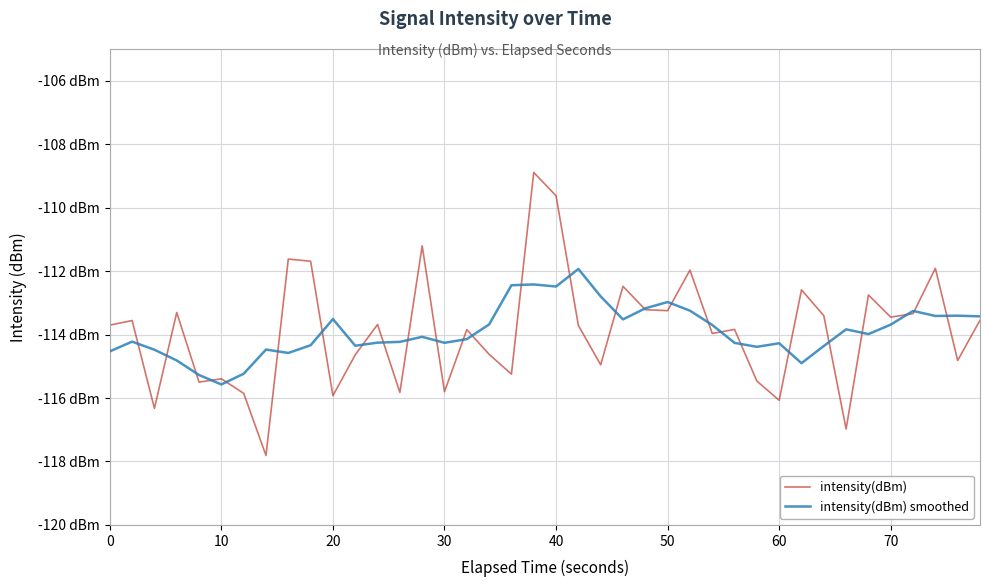

What is the minimum value shown in the chart?

-117.8